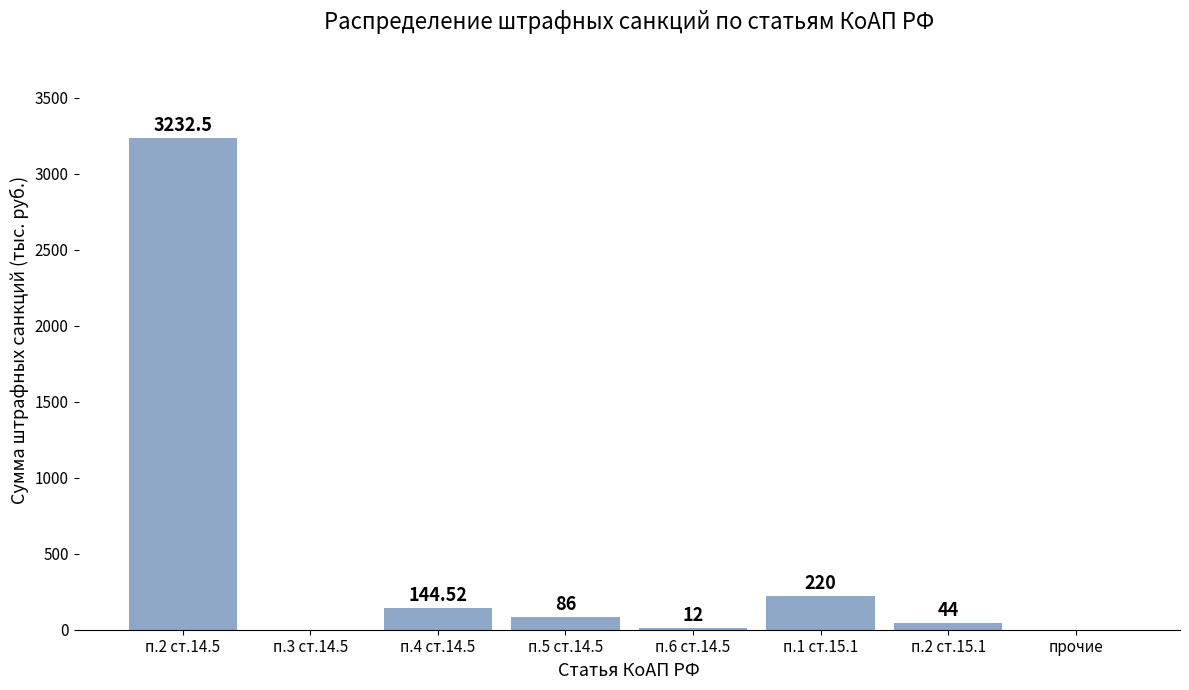

What is the change in value from п.2 ст.15.1 to прочие?

-44.0